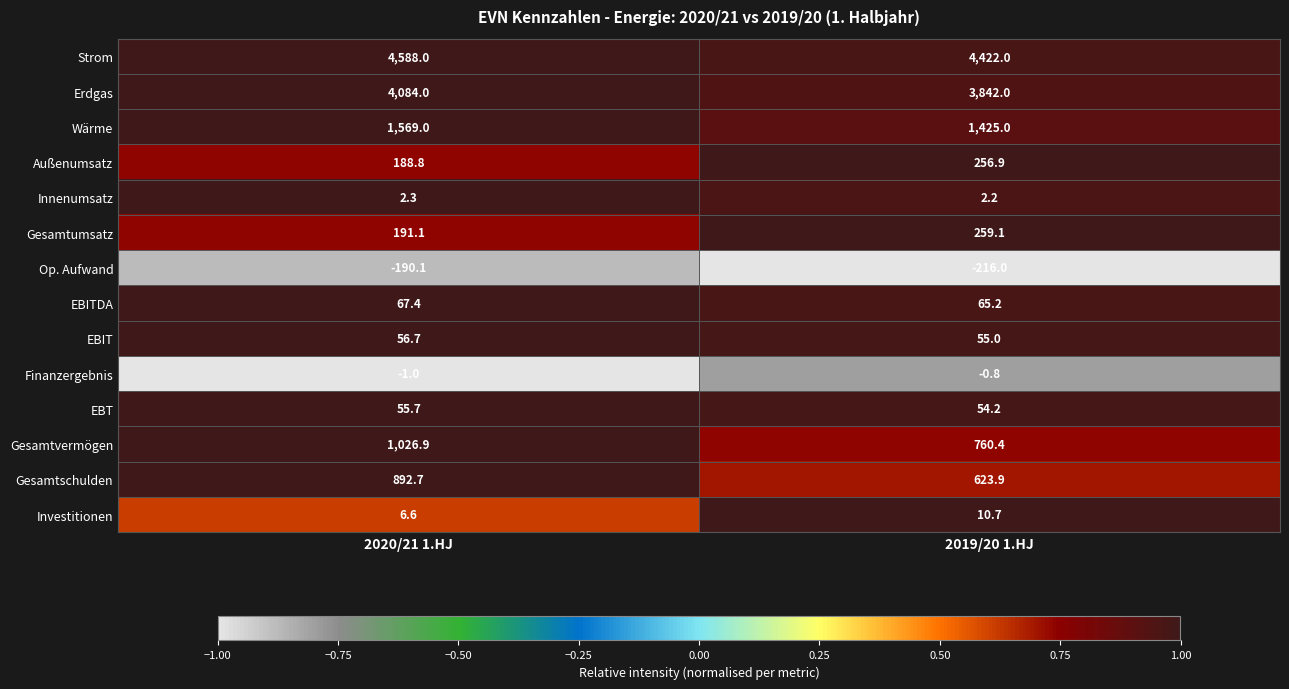

At which category is the sum across all series the highest?

2020/21 1.HJ